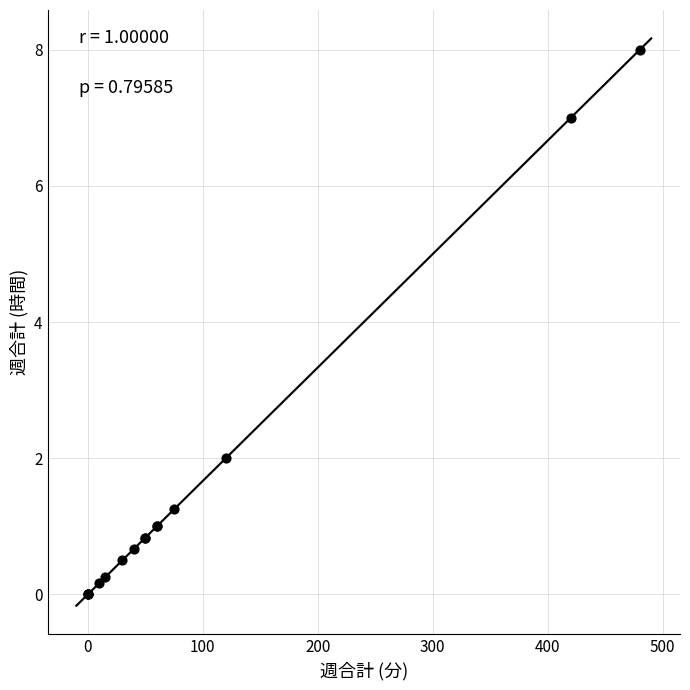

What Y value in the scatter plot is closest to 4?

2.0